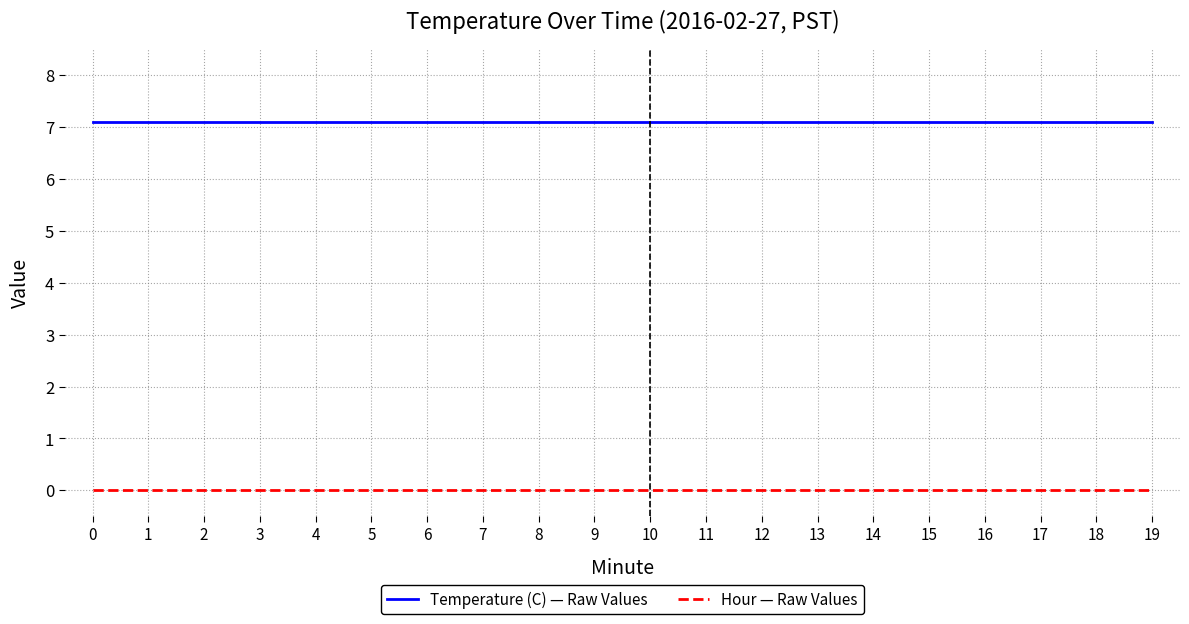

Reading right to left, transcribe all the data shown in this chart.

Temperature (C) — Raw Values: 7.1	7.1	7.1	7.1	7.1	7.1	7.1	7.1	7.1	7.1	7.1	7.1	7.1	7.1	7.1	7.1	7.1	7.1	7.1	7.1
Hour — Raw Values: 0.0	0.0	0.0	0.0	0.0	0.0	0.0	0.0	0.0	0.0	0.0	0.0	0.0	0.0	0.0	0.0	0.0	0.0	0.0	0.0